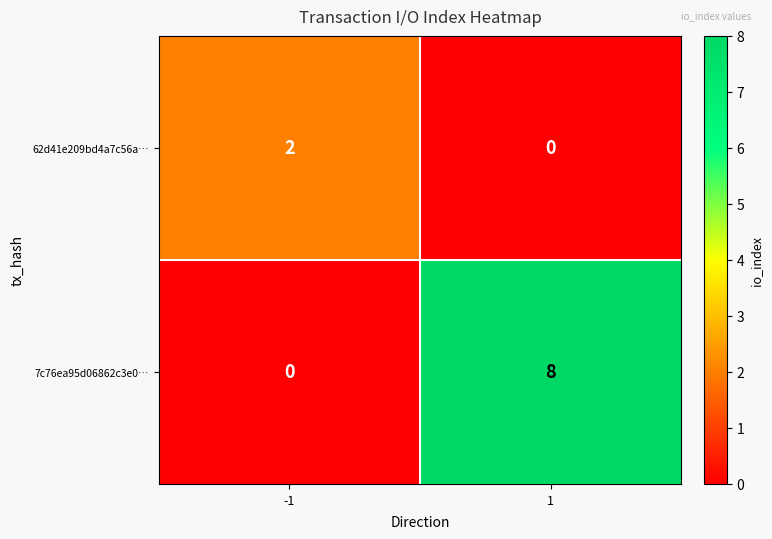

List the series in order of their peak value, highest first.

7c76ea95d06862c3e0…, 62d41e209bd4a7c56a…